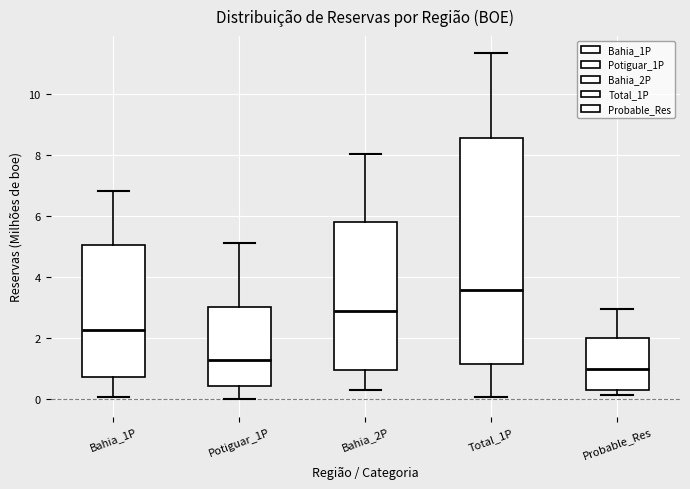

Where does the upper whisker of the box for Total_1P end on the y-axis? The values are not printed on the chart, so give them approximately, as read against the axis.

11.4